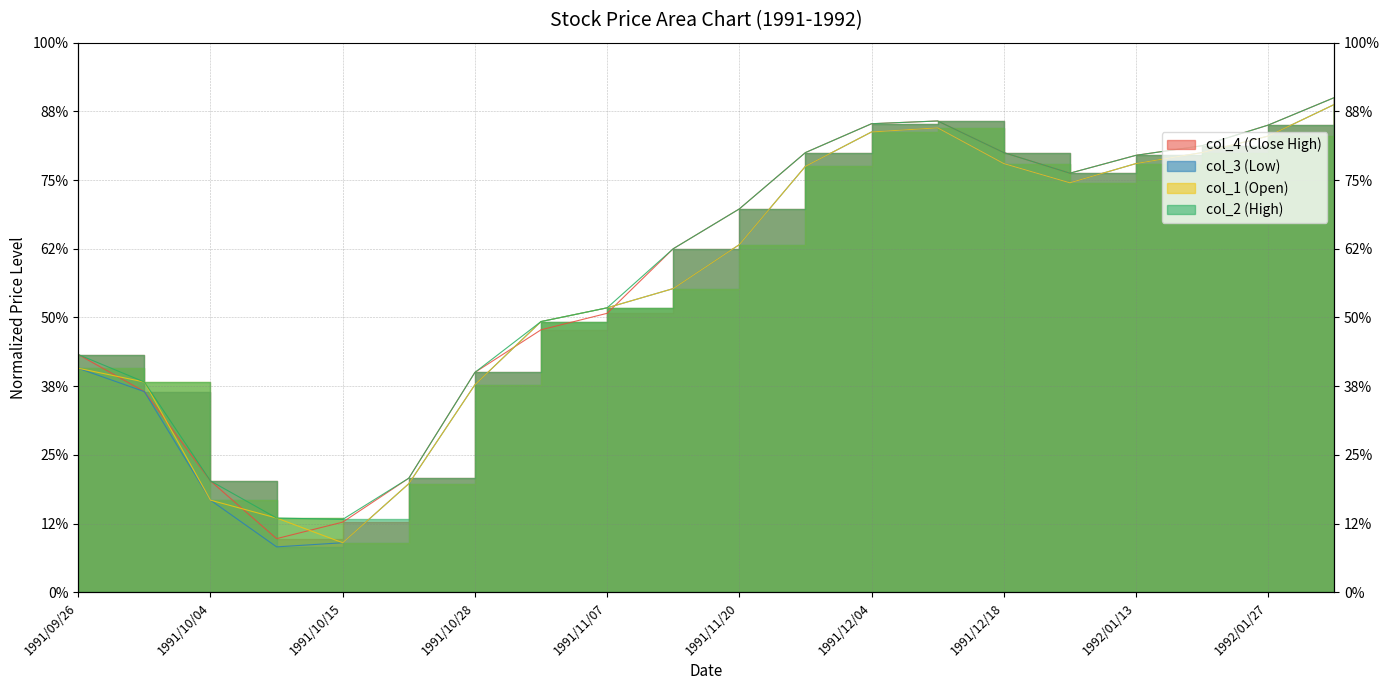

What is the label of the 7th point from the right?

1991/12/11